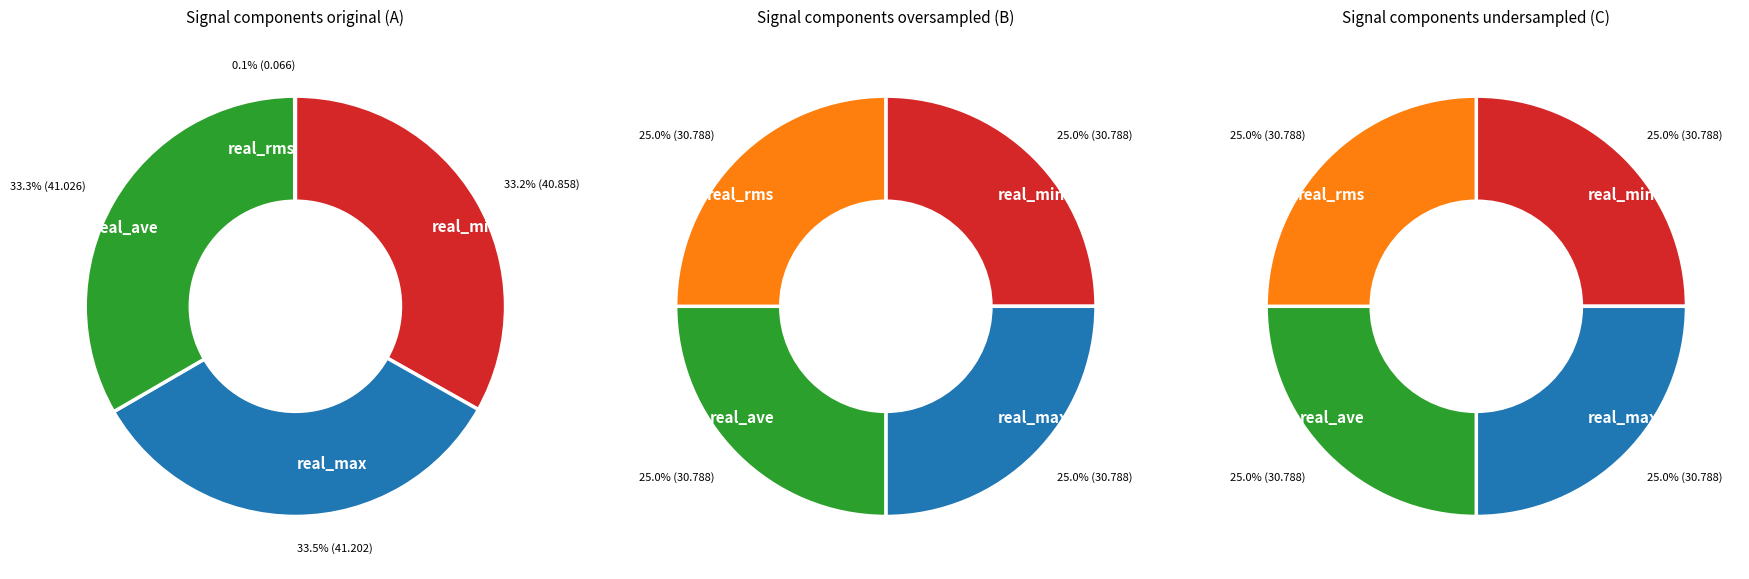

Does 23532.5 represent more than half of the total?

No